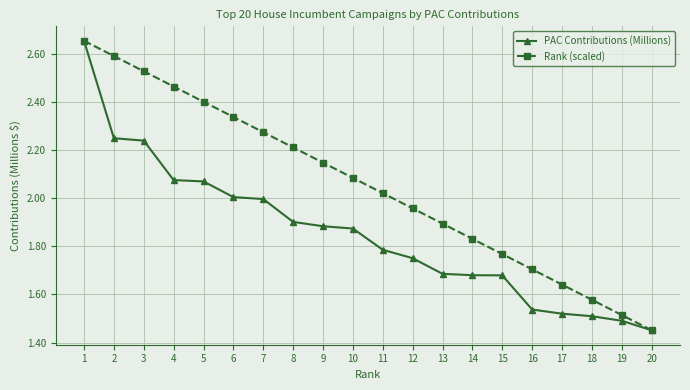

The value of Rank (scaled) at 5 is 3.9. True or false?

False